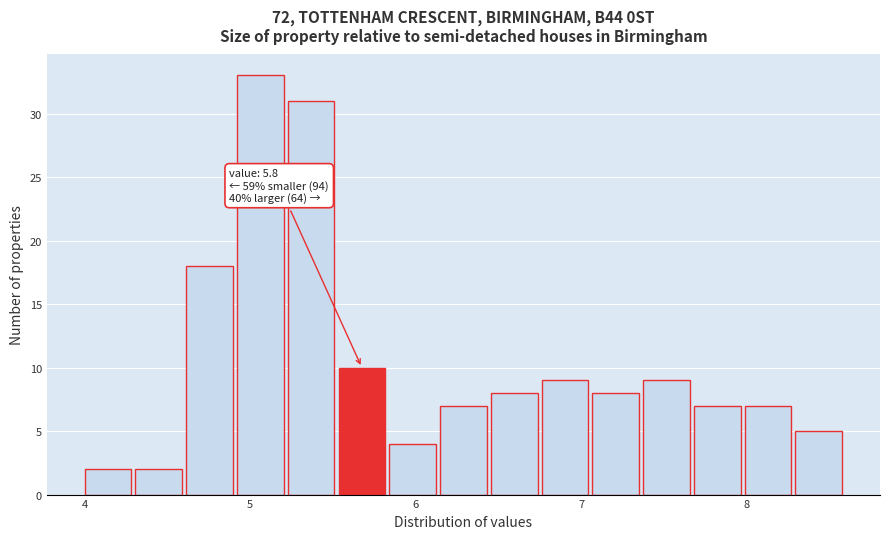

Around what value on the x-axis is the tallest bar? Give the approximate position of its centre, as read against the axis.

5.1